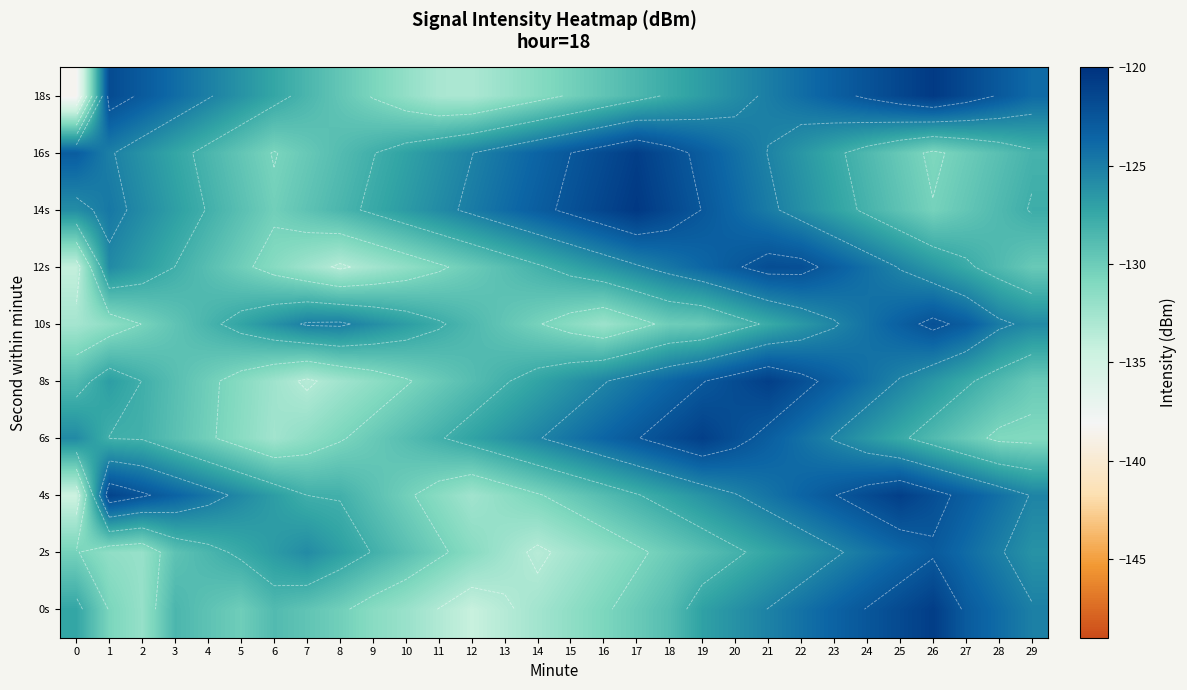

What is the sum of all 10s values?

-3831.5